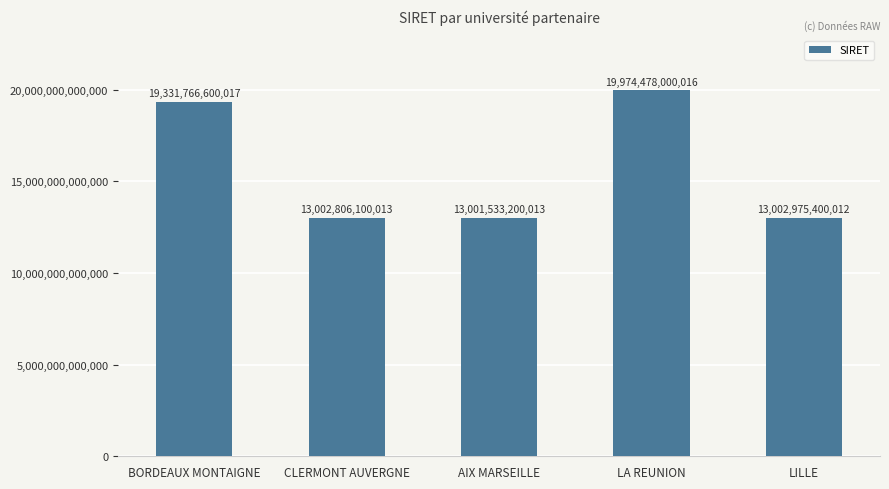

At which label is the value closest to 16488005600014?

BORDEAUX MONTAIGNE